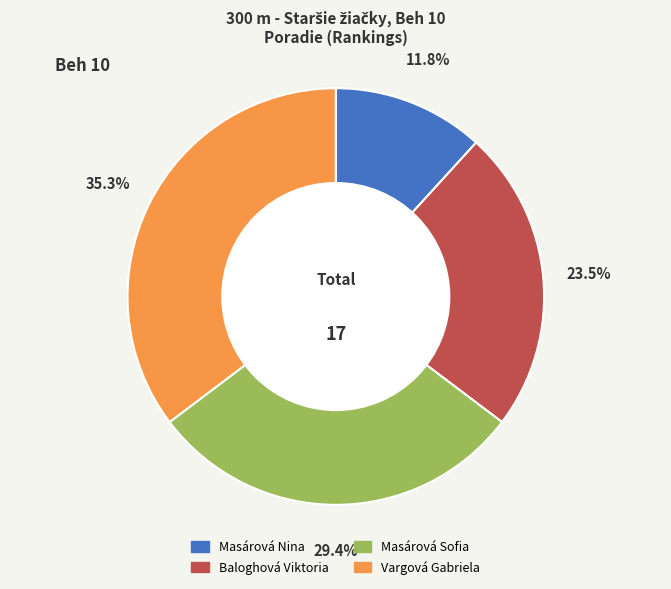

Which has a higher value, Baloghová Viktoria or Masárová Sofia?

Masárová Sofia